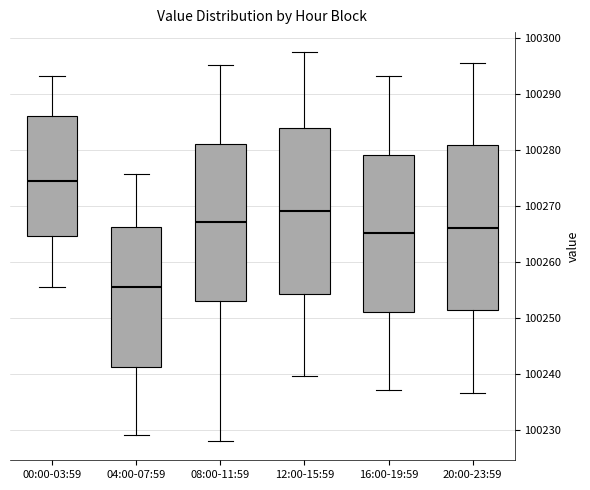

Which box's median line is the highest?

00:00-03:59